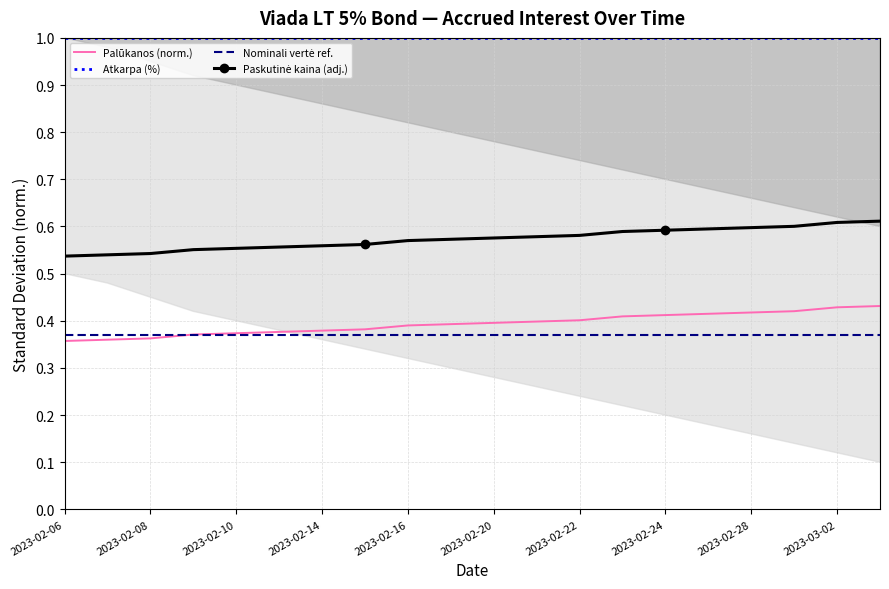

True or false: Paskutinė kaina (adj.) and Nominali vertė ref. intersect in this chart.

False